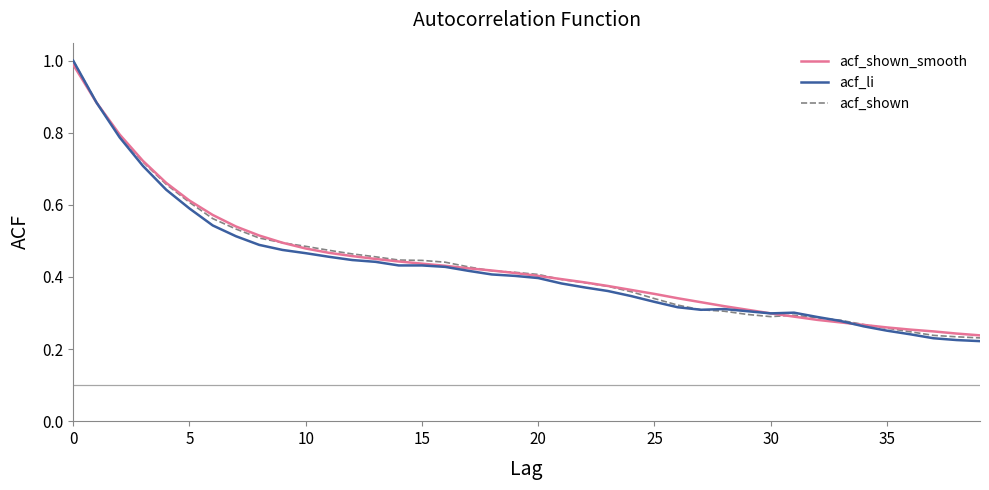

Which series has the largest range (max minus min)?

acf_li